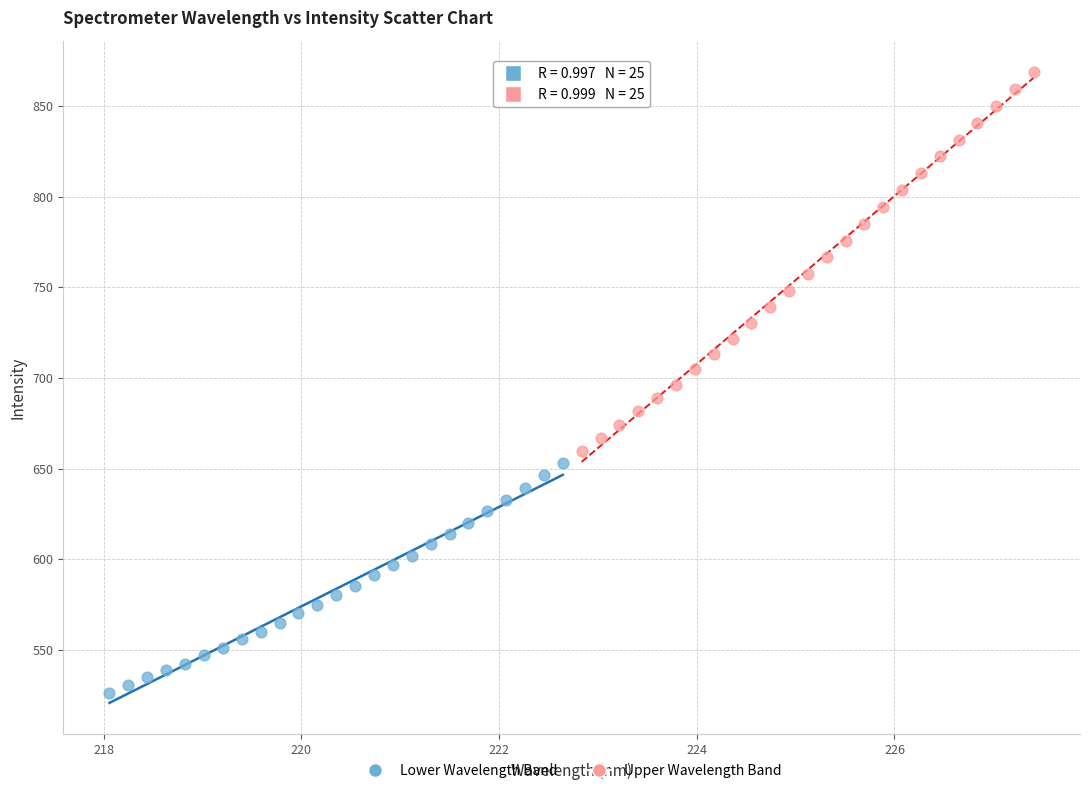

Which series reaches the minimum Y coordinate?

Lower Wavelength Band